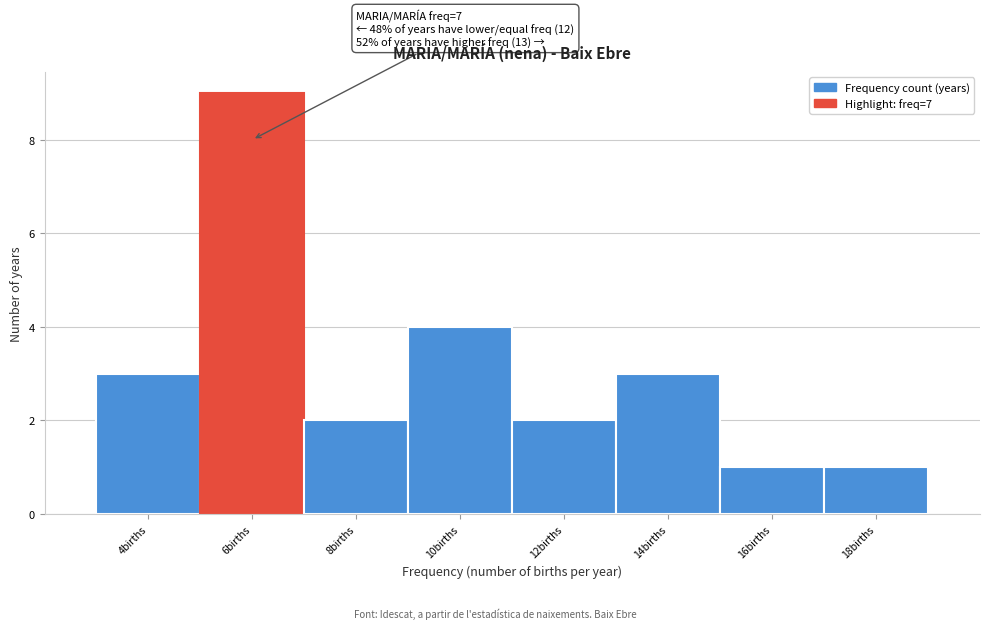

Reading left to right, list all the values displayed in this chart.

4births=3	6births=9	8births=2	10births=4	12births=2	14births=3	16births=1	18births=1